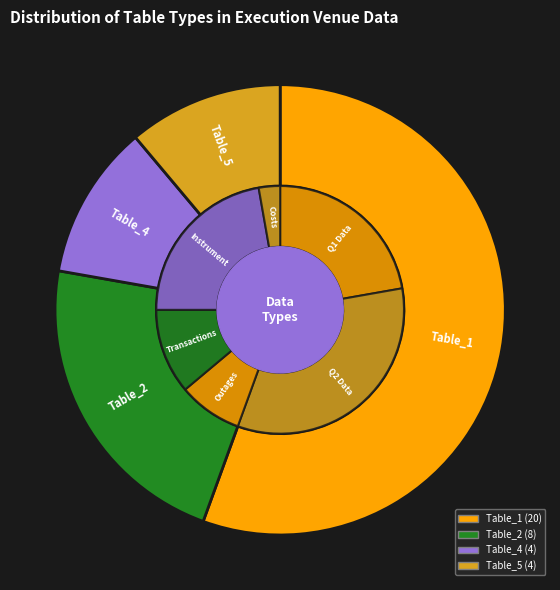

Between Table_5 and Table_1, which is larger?

Table_1